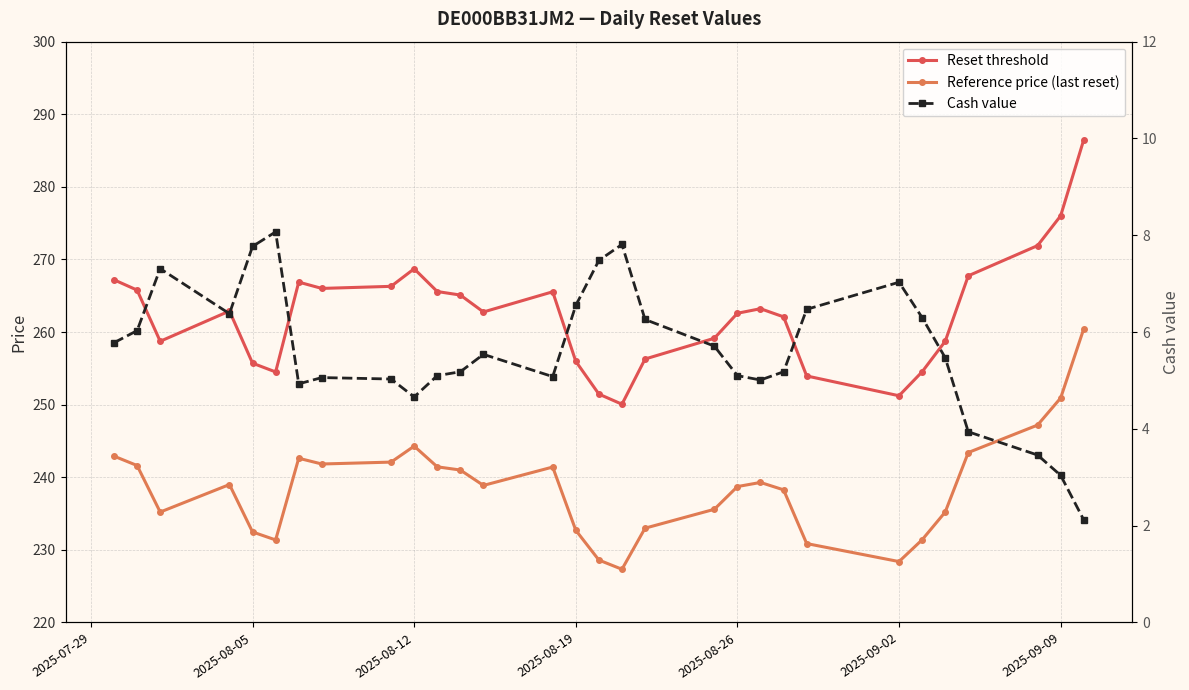

True or false: Reset threshold and Reference price (last reset) intersect in this chart.

False